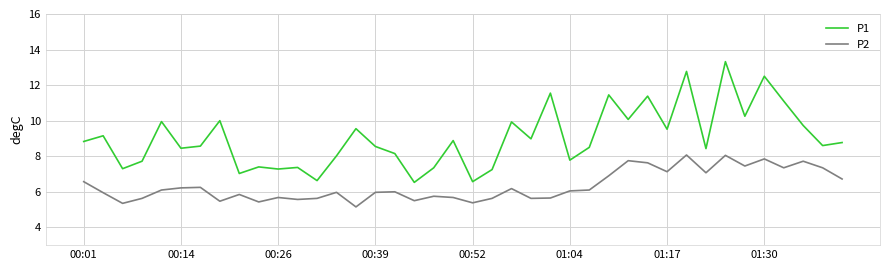

Does the chart display data point markers on the line(s)?

No